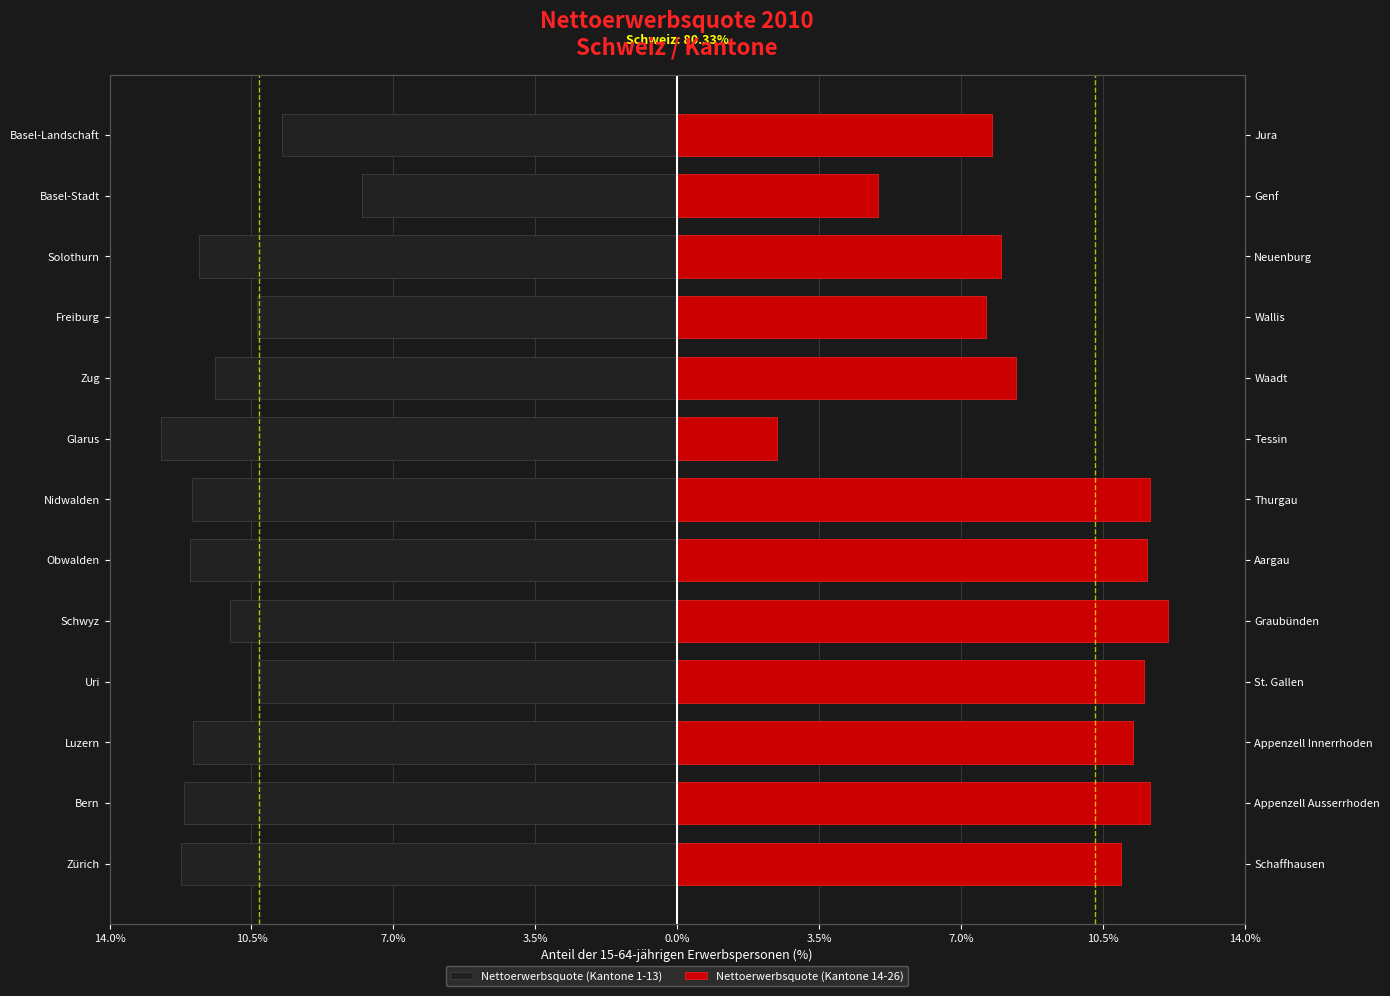

What is the maximum value for Nettoerwerbsquote (Kantone 14-26)?

12.1